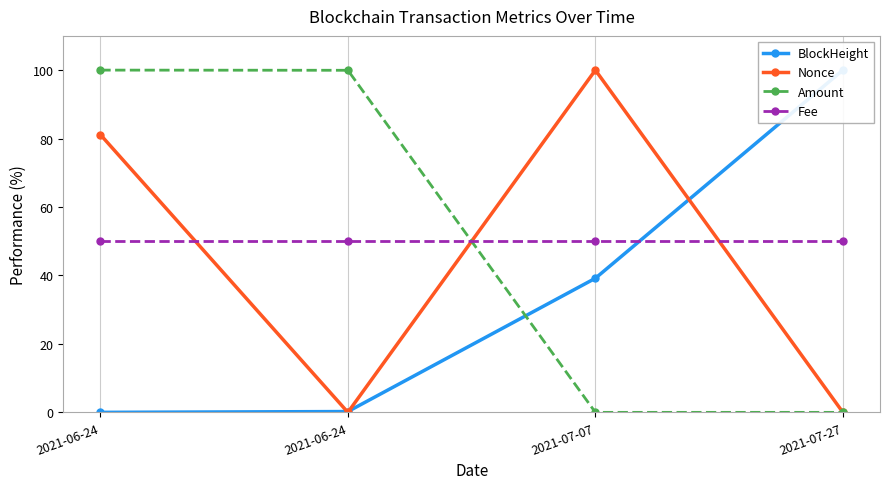

At which label does Nonce first exceed 81?

2021-06-24